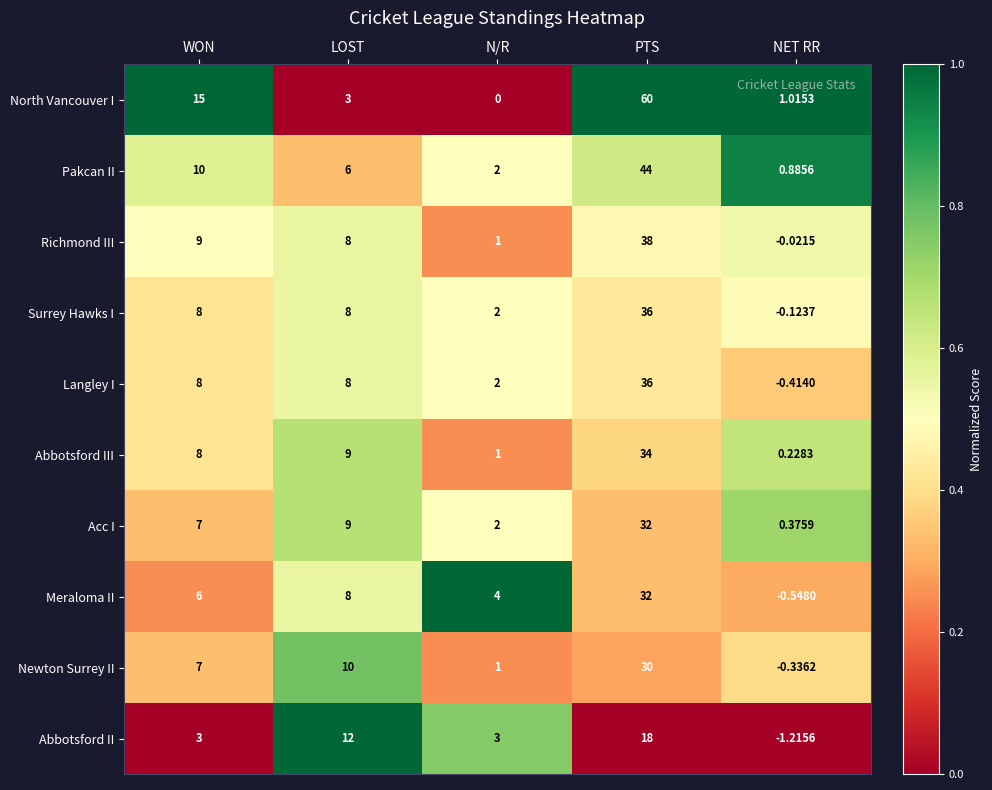

At how many categories does at least one series exceed 0?

5